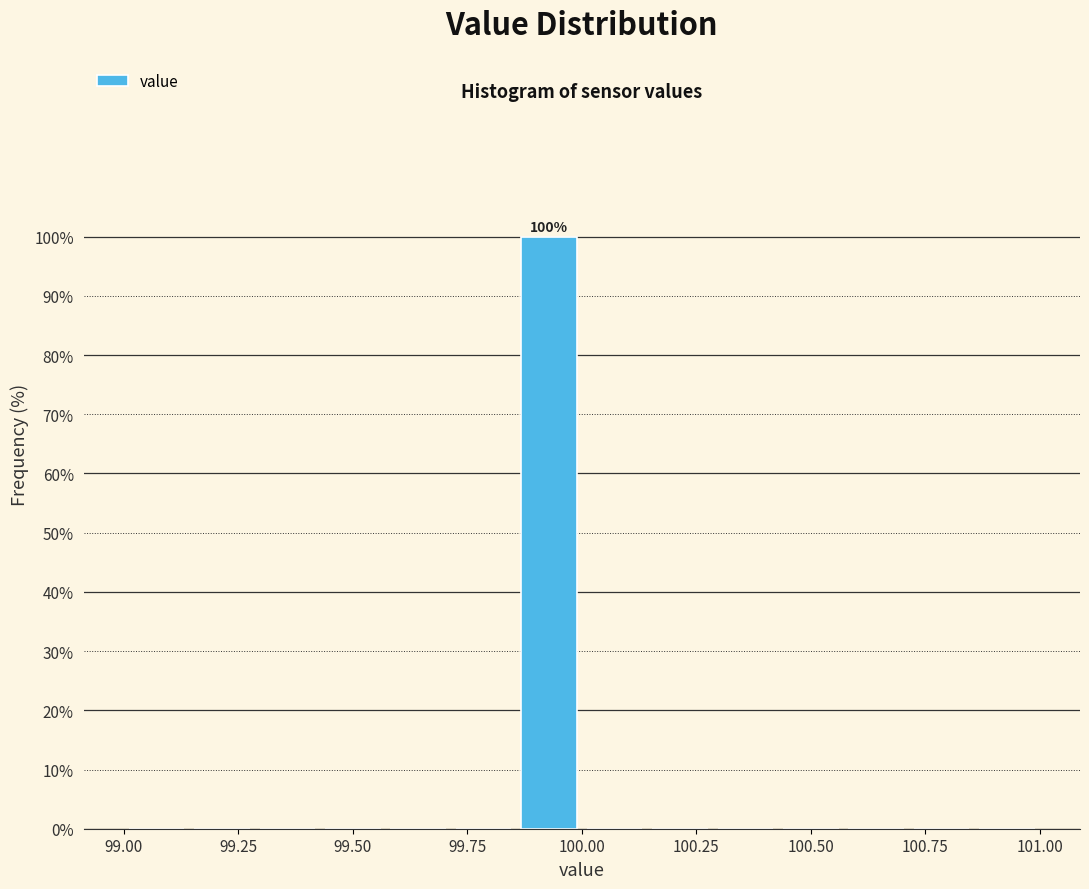

Around what value on the x-axis is the tallest bar? Give the approximate position of its centre, as read against the axis.

99.95